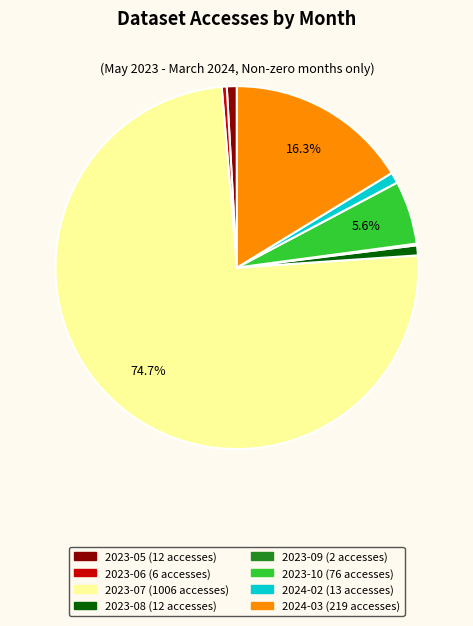

Which slice represents more than half of the pie?

2023-07